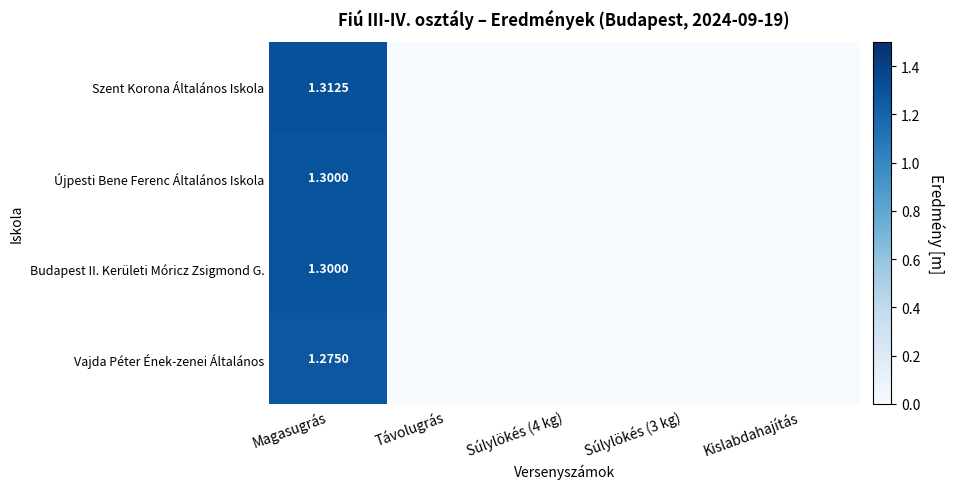

At which label does Budapest II. Kerületi Móricz Zsigmond G. reach its peak?

Magasugrás